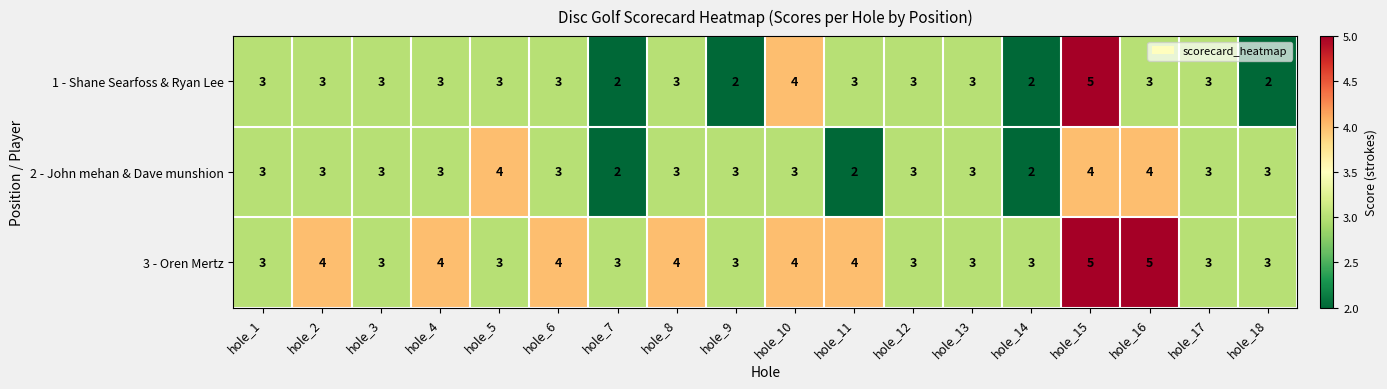

What is the maximum value shown in the chart?

5